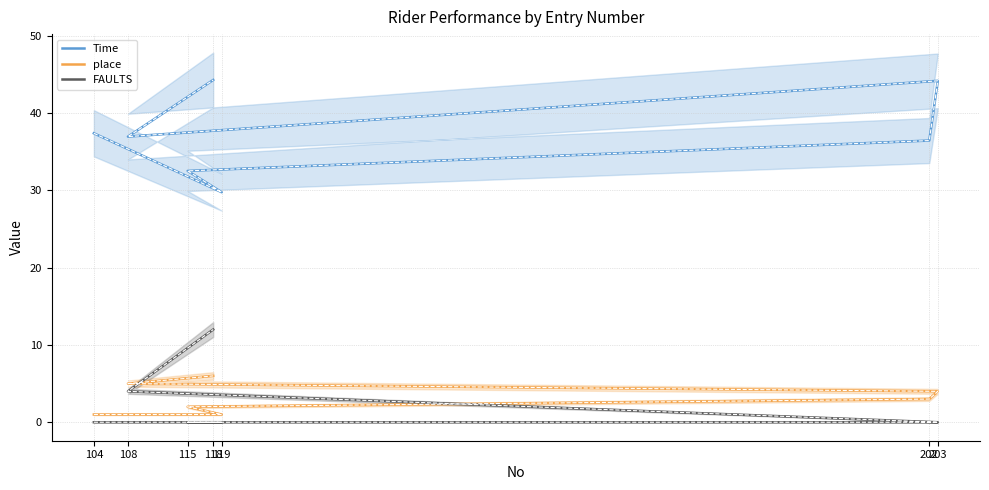

What is the total value across all series at 119?

61.5